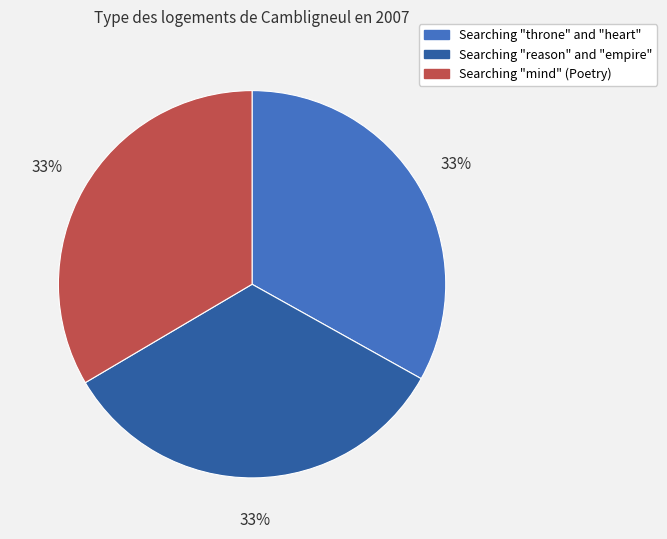

Is there a majority slice in this chart?

No